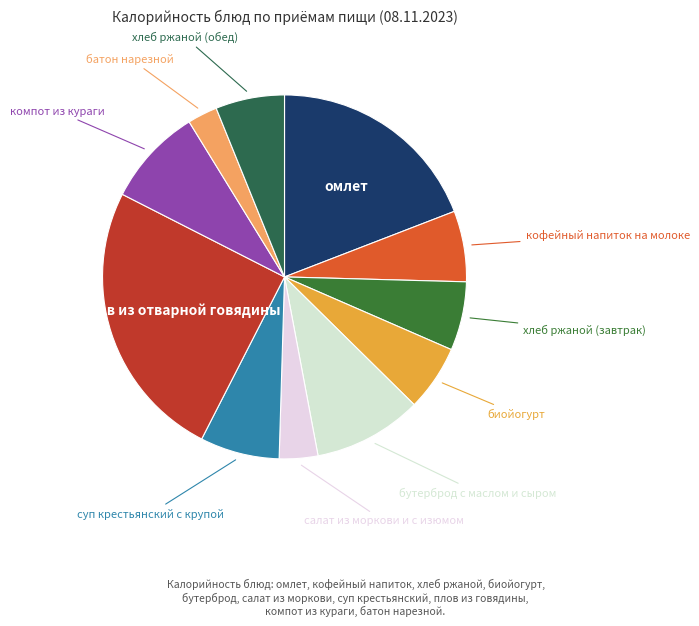

How many segments does this pie chart have?

11